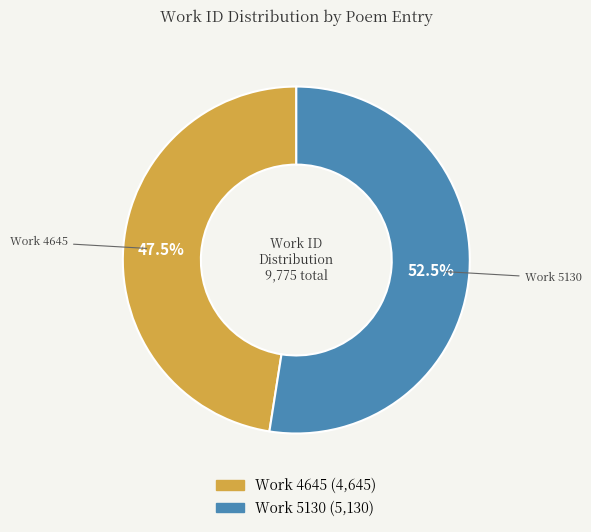

Is there any slice that represents more than half of the pie?

Yes